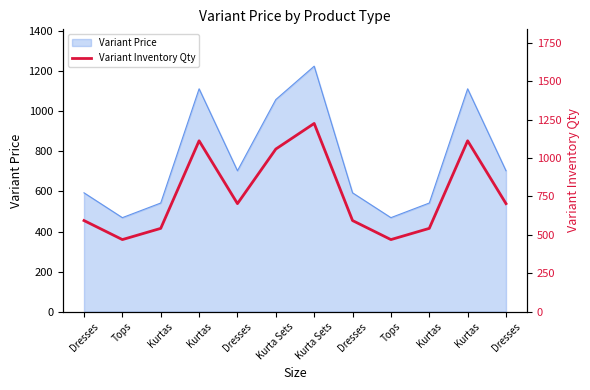

Where is the first local maximum?

Kurtas